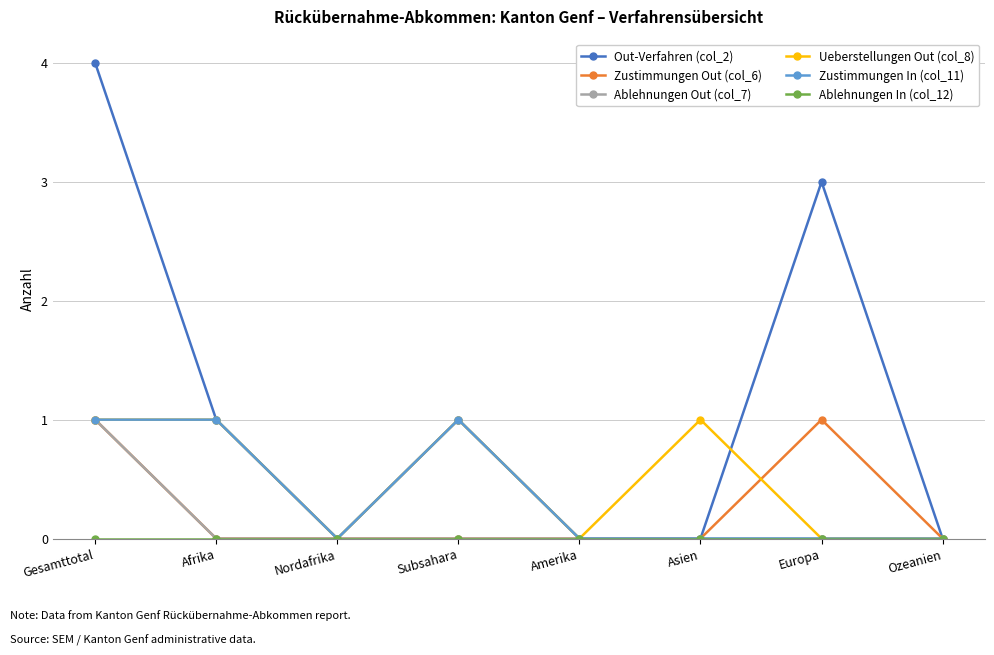

Is it true that Ablehnungen Out (col_7) equals 1 at Asien?

False